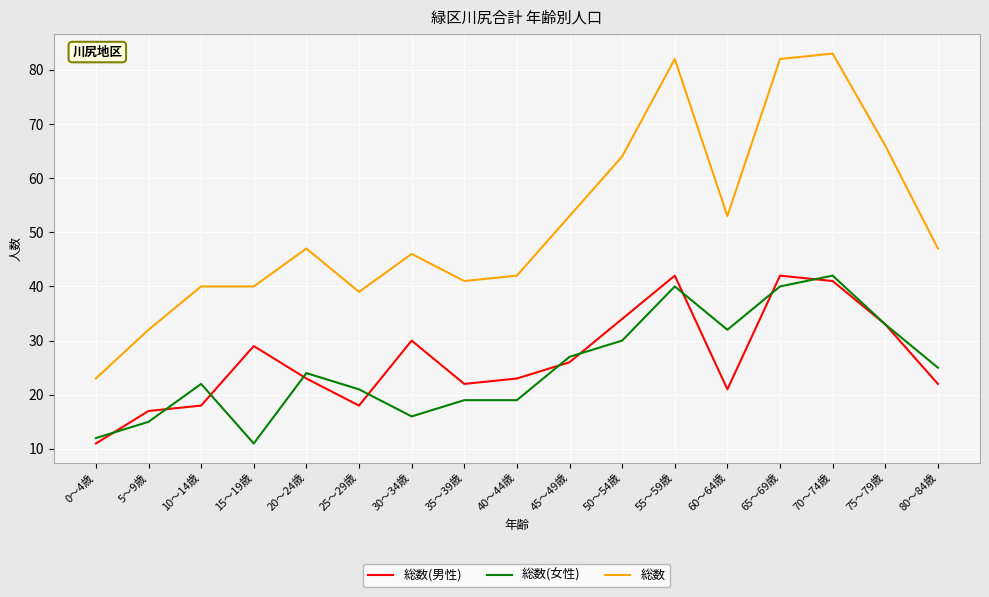

True or false: 総数 has a value of 19 at 80～84歳.

False